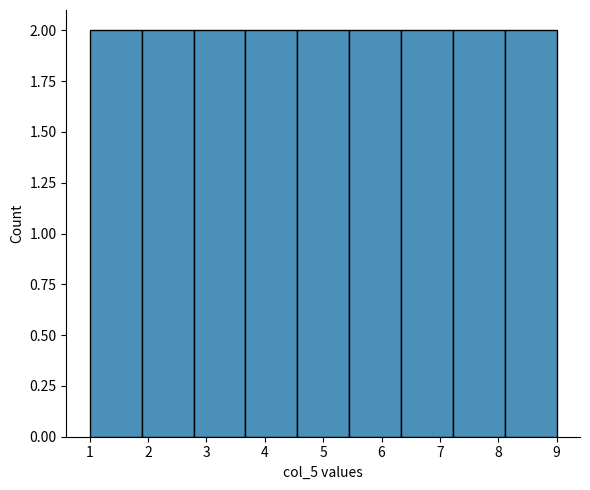

Reading left to right, list every bar in this chart as the range it spans on the x-axis followed by its height. Neither the bar edges nor the heights are printed on the chart, so give them approximately, as read against the axes.

1.0 to 1.9: 2
1.9 to 2.8: 2
2.8 to 3.7: 2
3.7 to 4.6: 2
4.6 to 5.4: 2
5.4 to 6.3: 2
6.3 to 7.2: 2
7.2 to 8.1: 2
8.1 to 9.0: 2